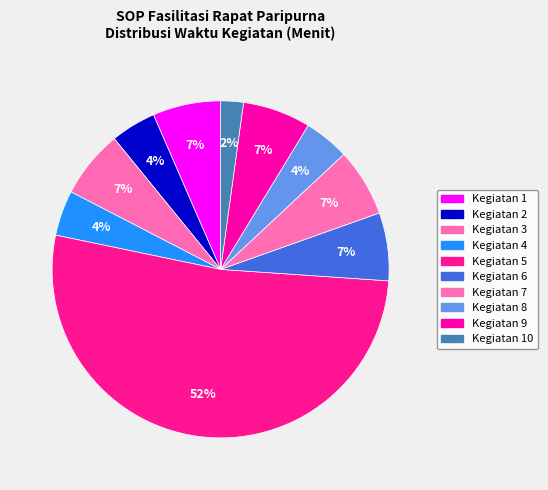

Approximately how many times larger is the value at Kegiatan 6 compared to Kegiatan 1?

1.0